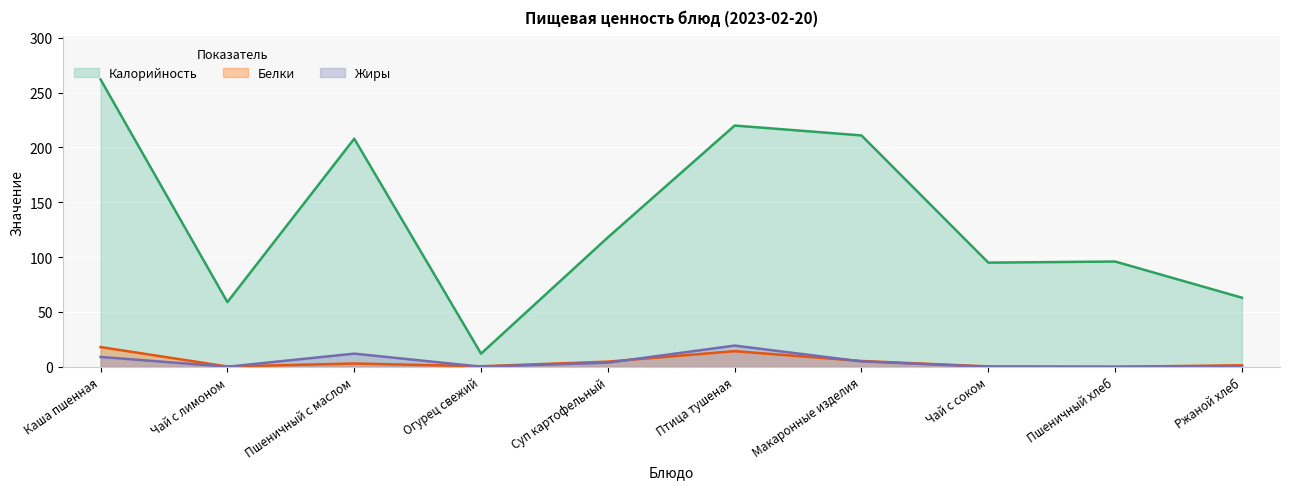

Between Птица тушеная and Пшеничный хлеб, which is larger?

Птица тушеная